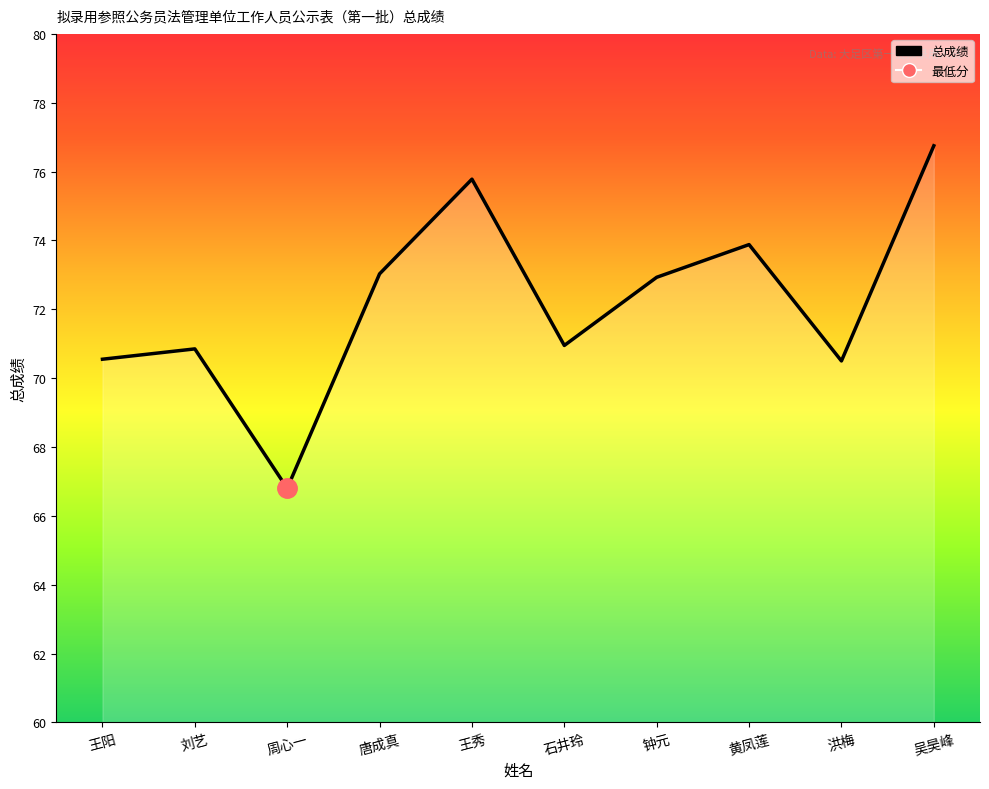

What is the difference between the values at 王秀 and 吴昊峰?

1.0